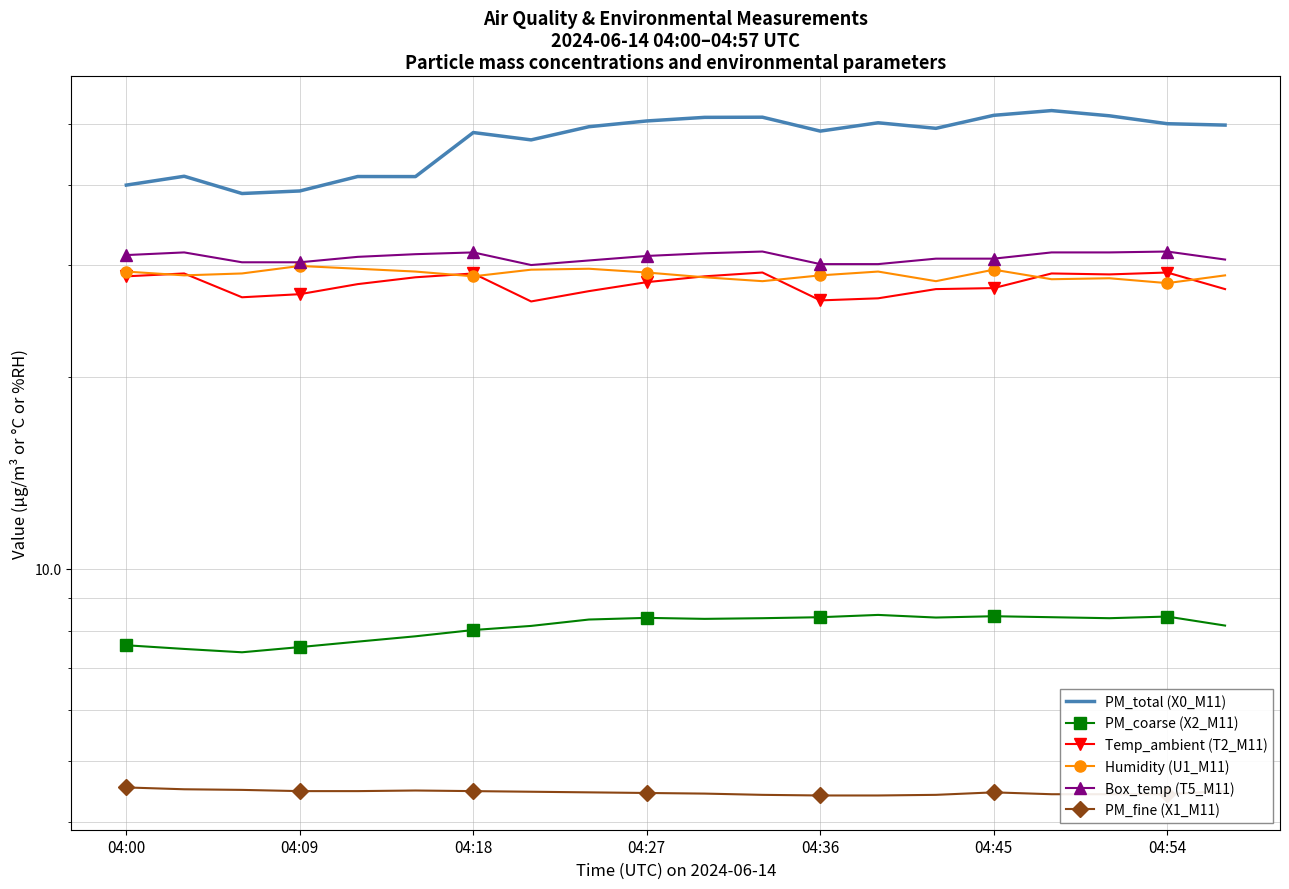

Which series has the largest range (max minus min)?

PM_total (X0_M11)